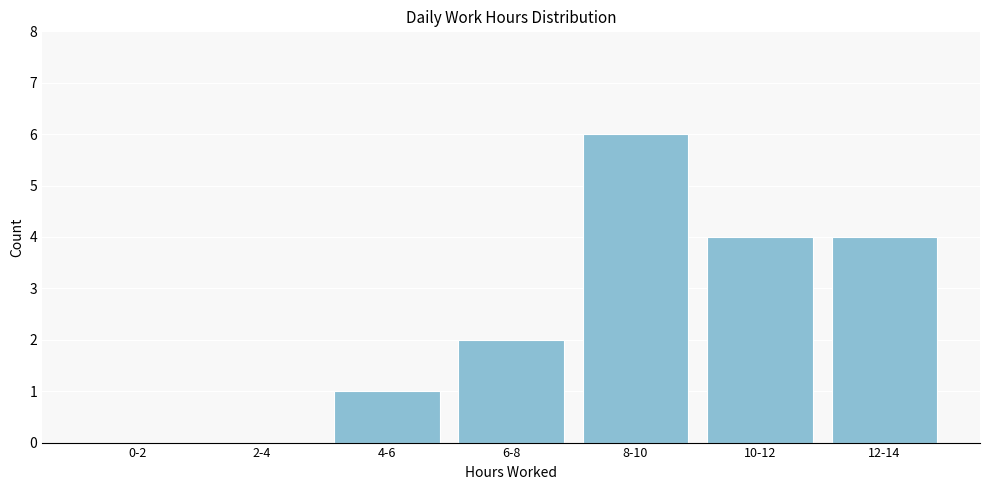

Reading left to right, transcribe all the data shown in this chart.

0-2=0	2-4=0	4-6=1	6-8=2	8-10=6	10-12=4	12-14=4